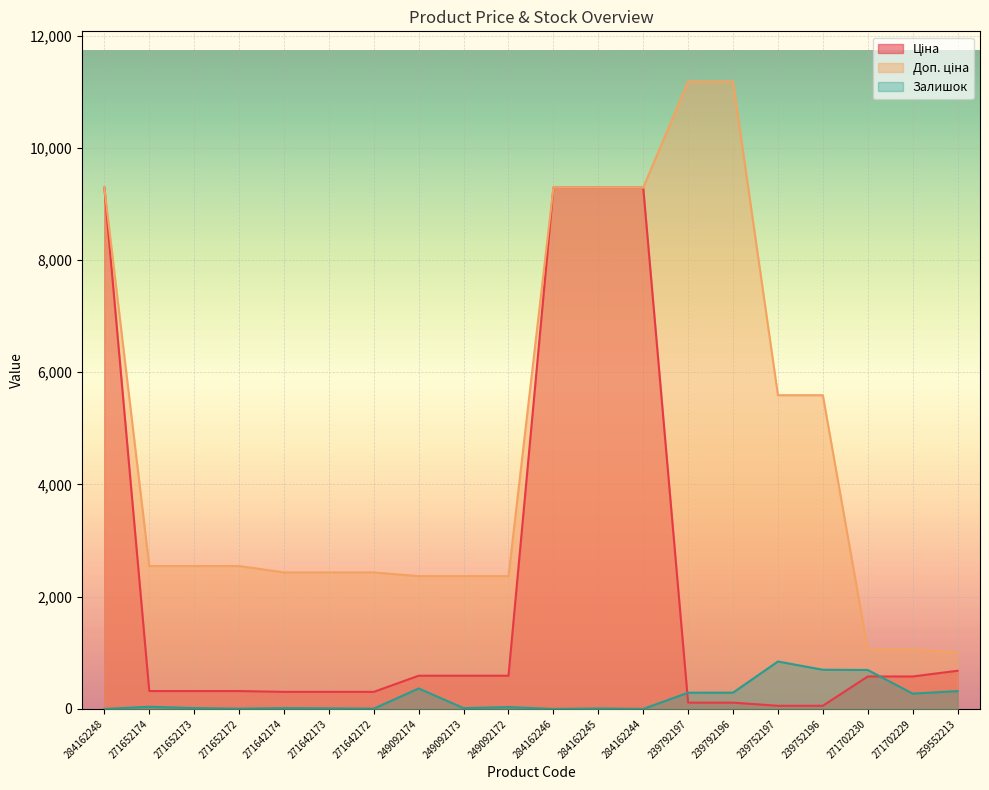

True or false: Доп. ціна and Ціна cross at least once.

False